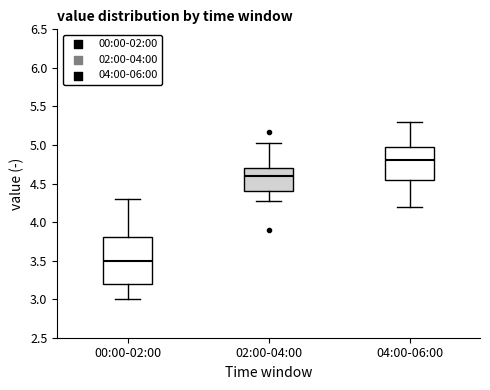

Which box has the highest median line?

04:00-06:00